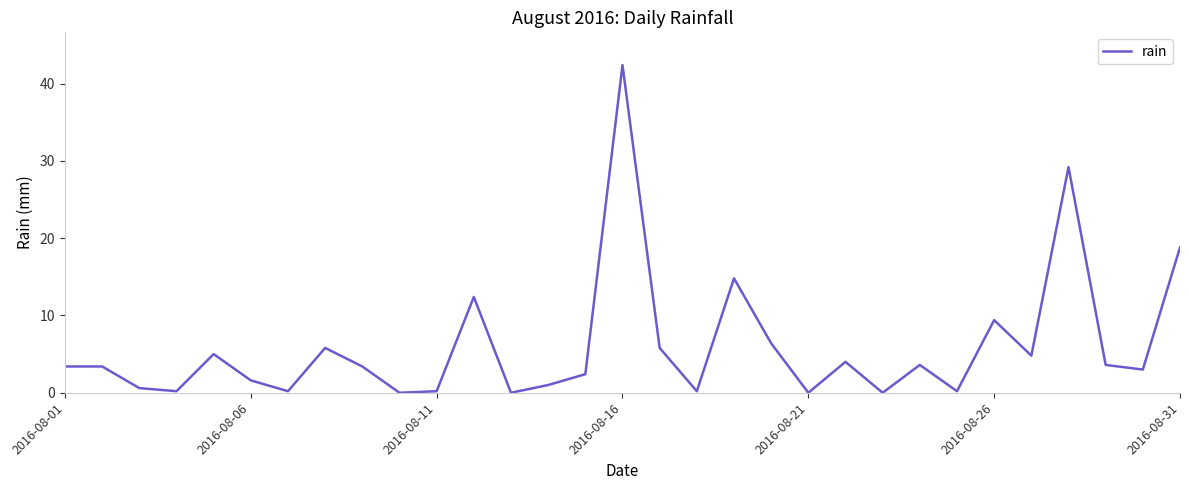

What is the greatest value displayed?

42.4